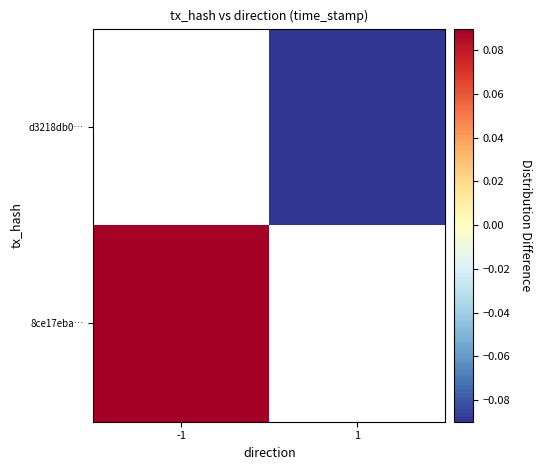

How many series are shown in this chart?

2